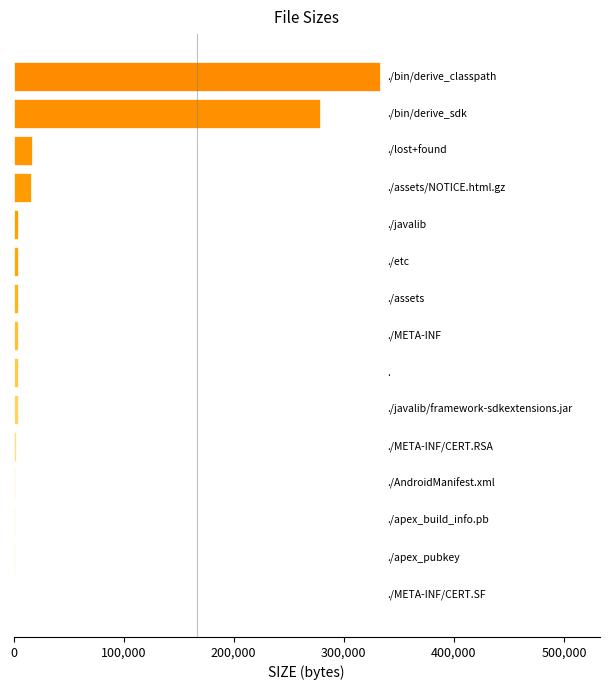

What is the maximum value shown in the chart?

332912